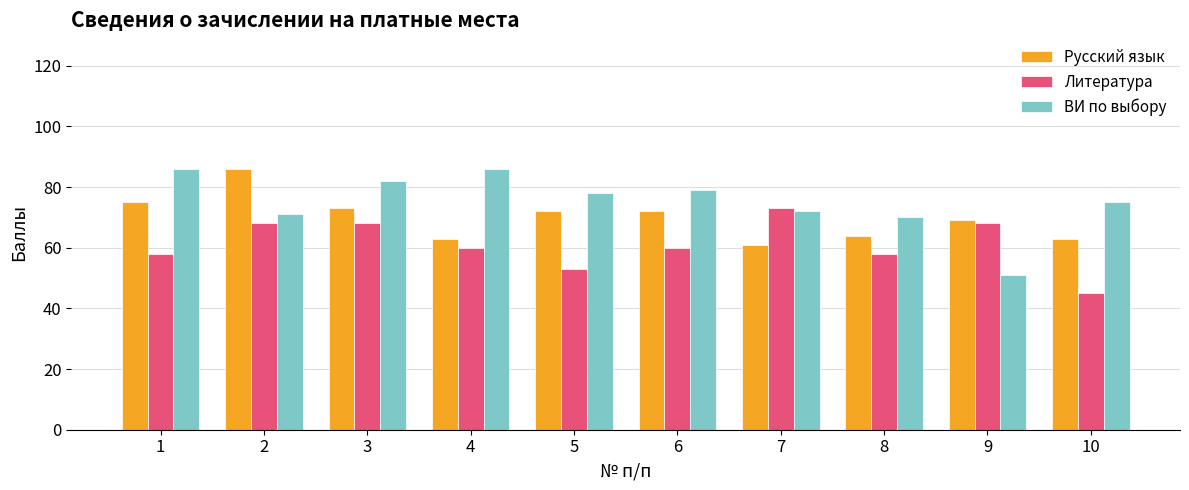

At 8, list the series in order from smallest to largest.

Литература, Русский язык, ВИ по выбору